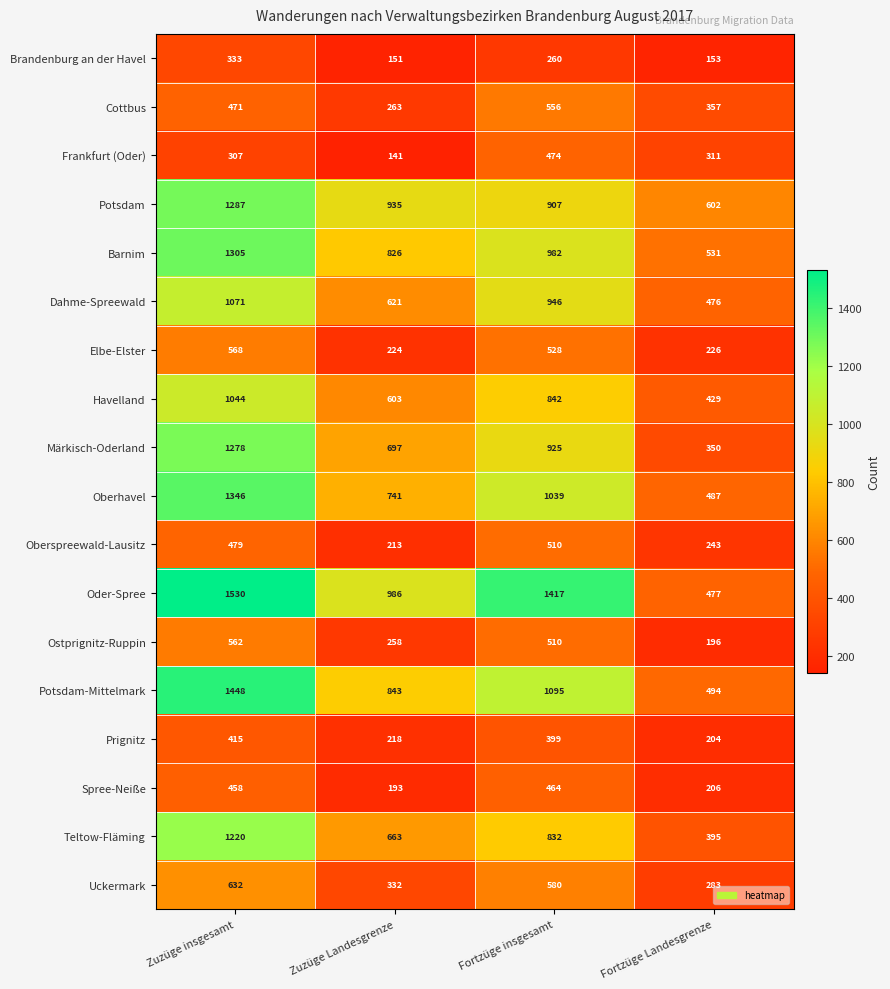

What is the average value of the Havelland series?

730